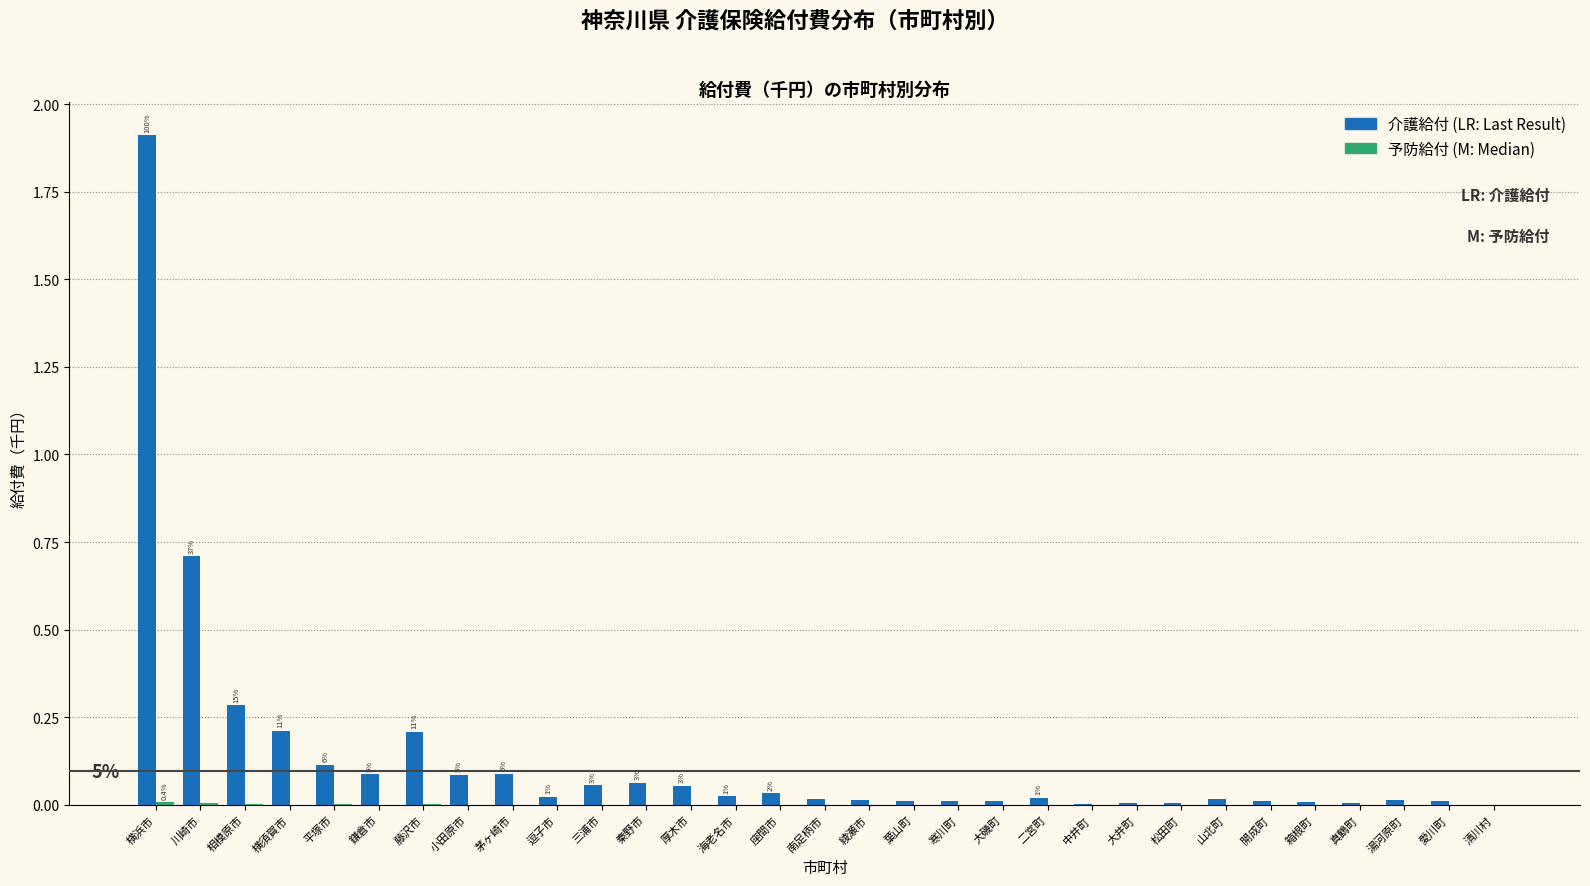

At which category does the chart reach its peak across all series?

横浜市